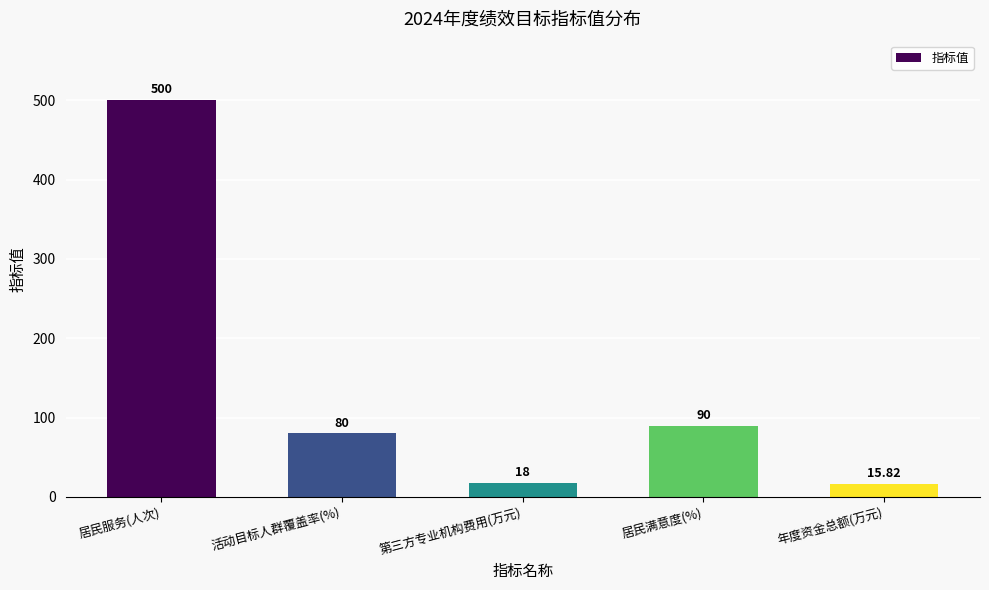

What is the average value?

140.8